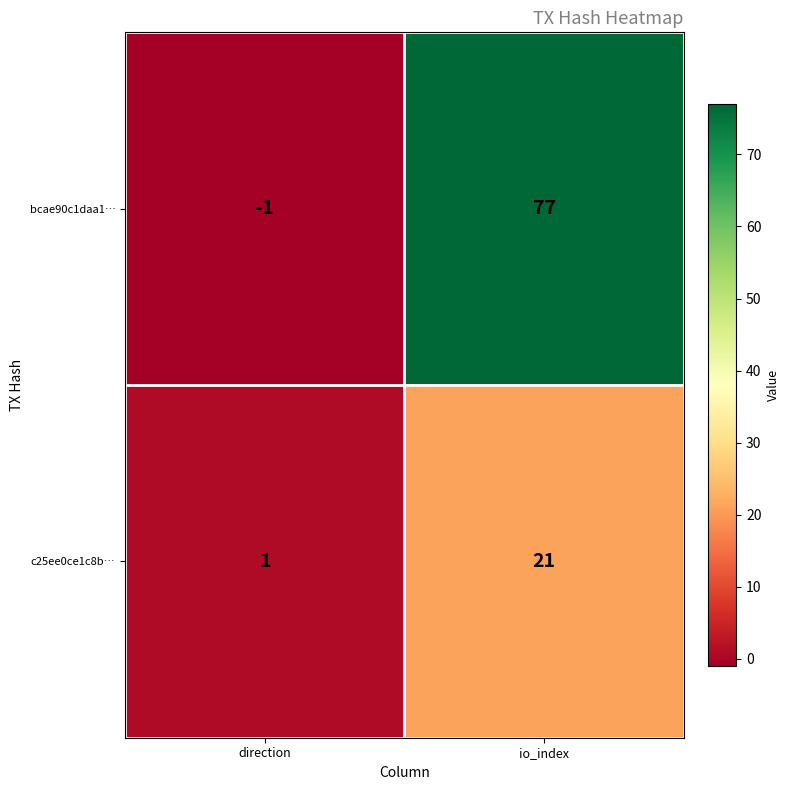

Reading left to right, transcribe all the data shown in this chart.

bcae90c1daa1…: direction=-1	io_index=77
c25ee0ce1c8b…: direction=1	io_index=21